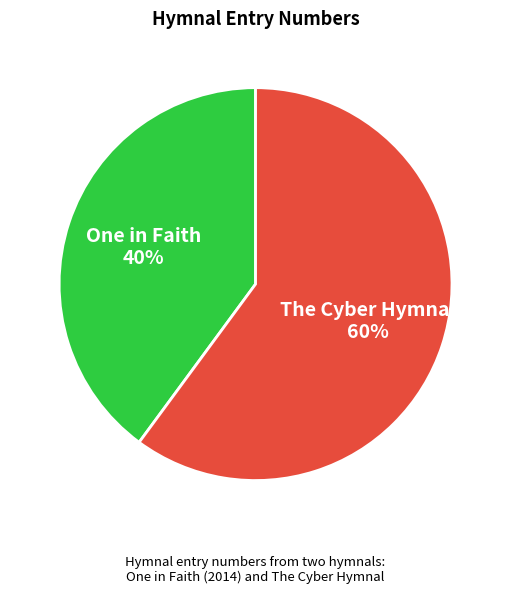

To the nearest percent, what is the average slice percentage?

50%